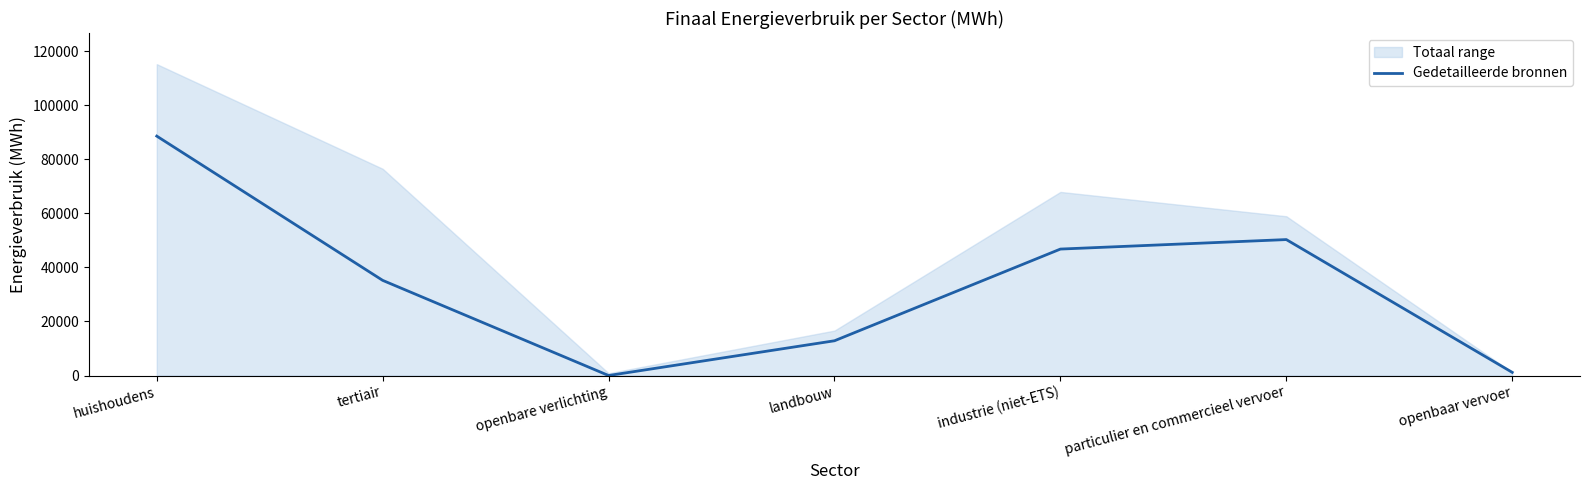

How many data points are less than 35214?

3